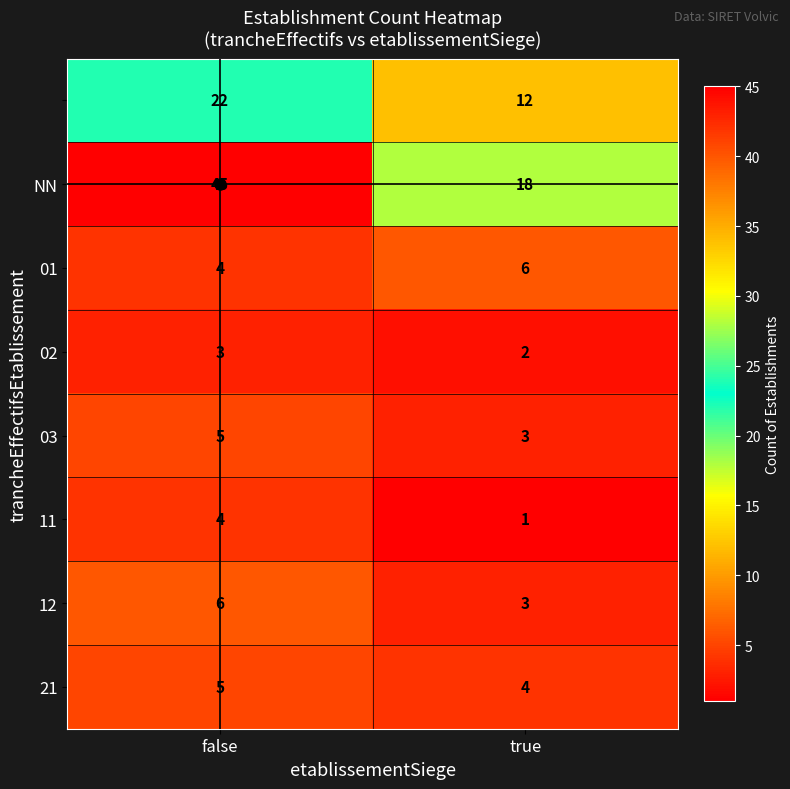

What is the total value across all series at true?

49